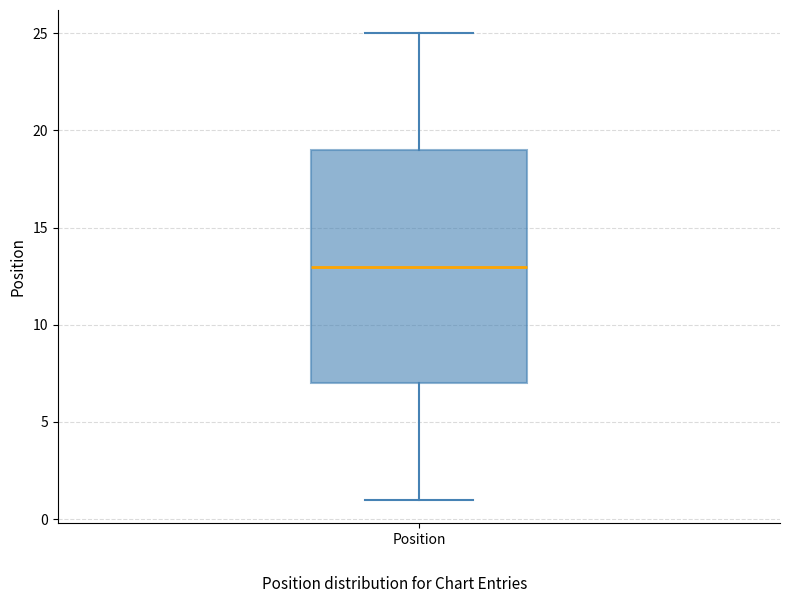

Where does the lower whisker of the box for Position end on the y-axis? The values are not printed on the chart, so give them approximately, as read against the axis.

1